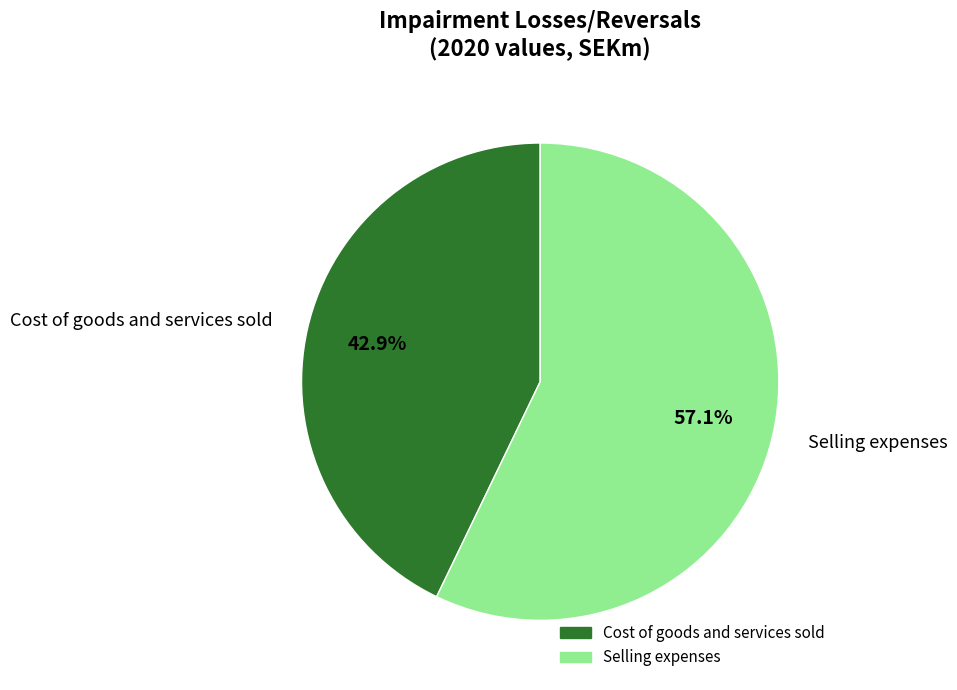

Is there any slice that represents more than half of the pie?

Yes